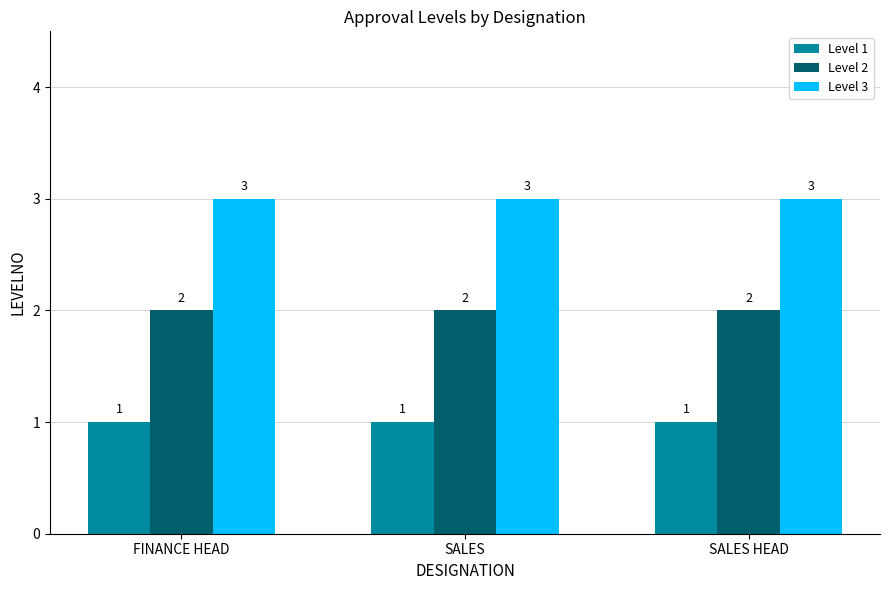

What is the label of the 2nd bar from the left?

SALES